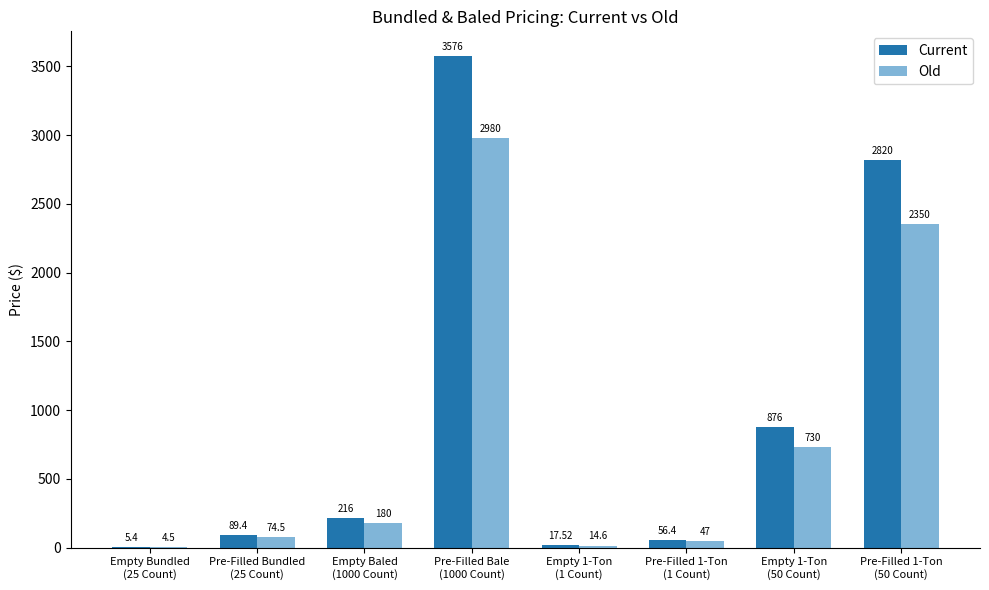

At which category is the sum across all series the highest?

Pre-Filled Bale
(1000 Count)